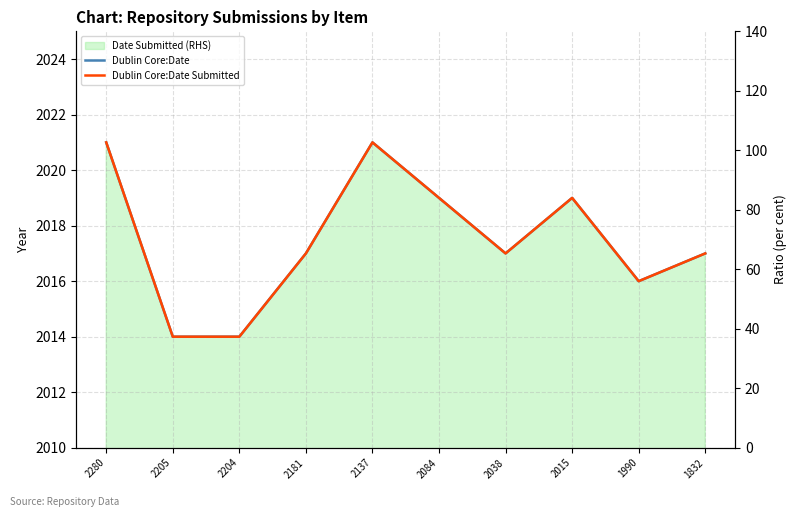

At how many categories does at least one series exceed 2017?

4